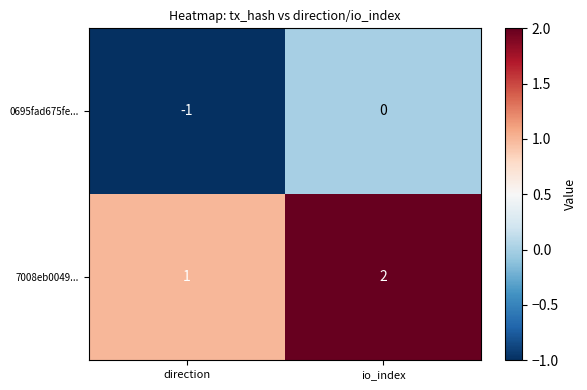

At which label is 0695fad675fe... closest to 0?

io_index